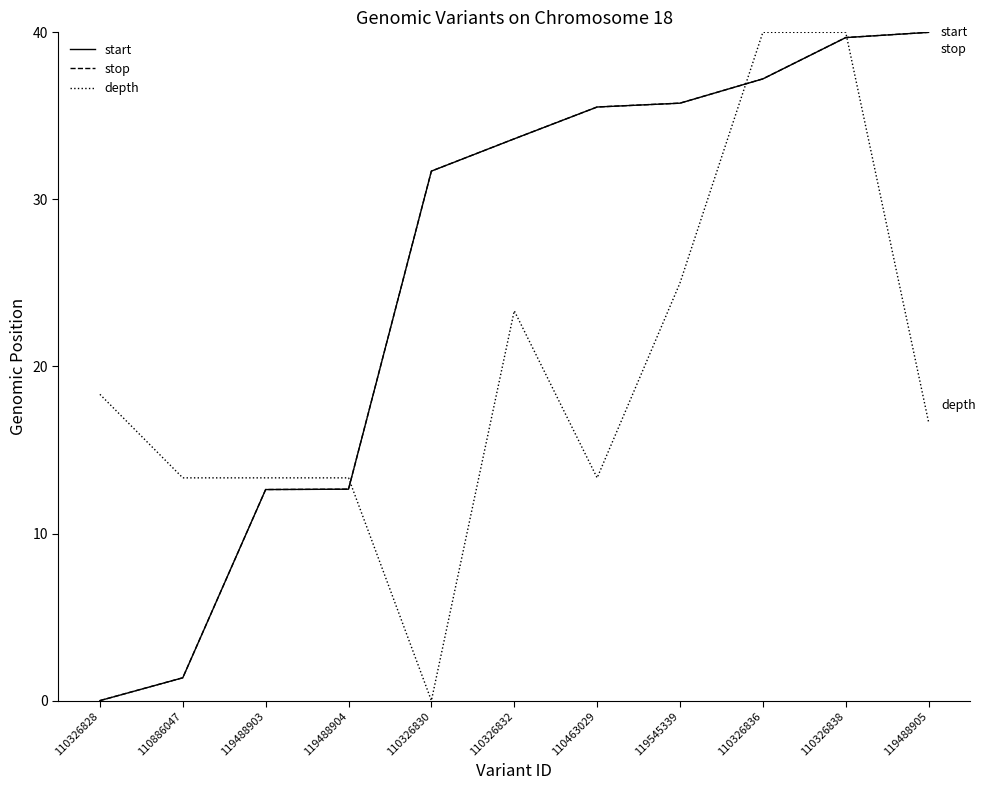

At which category is the sum across all series the highest?

110326838